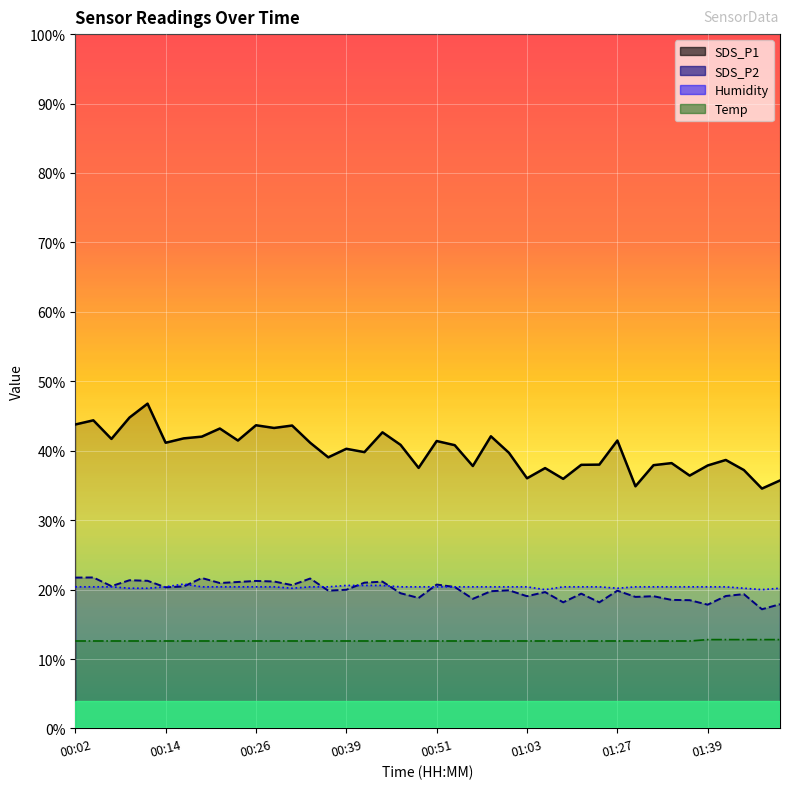

What is the total value across all series at 00:46?

93.3